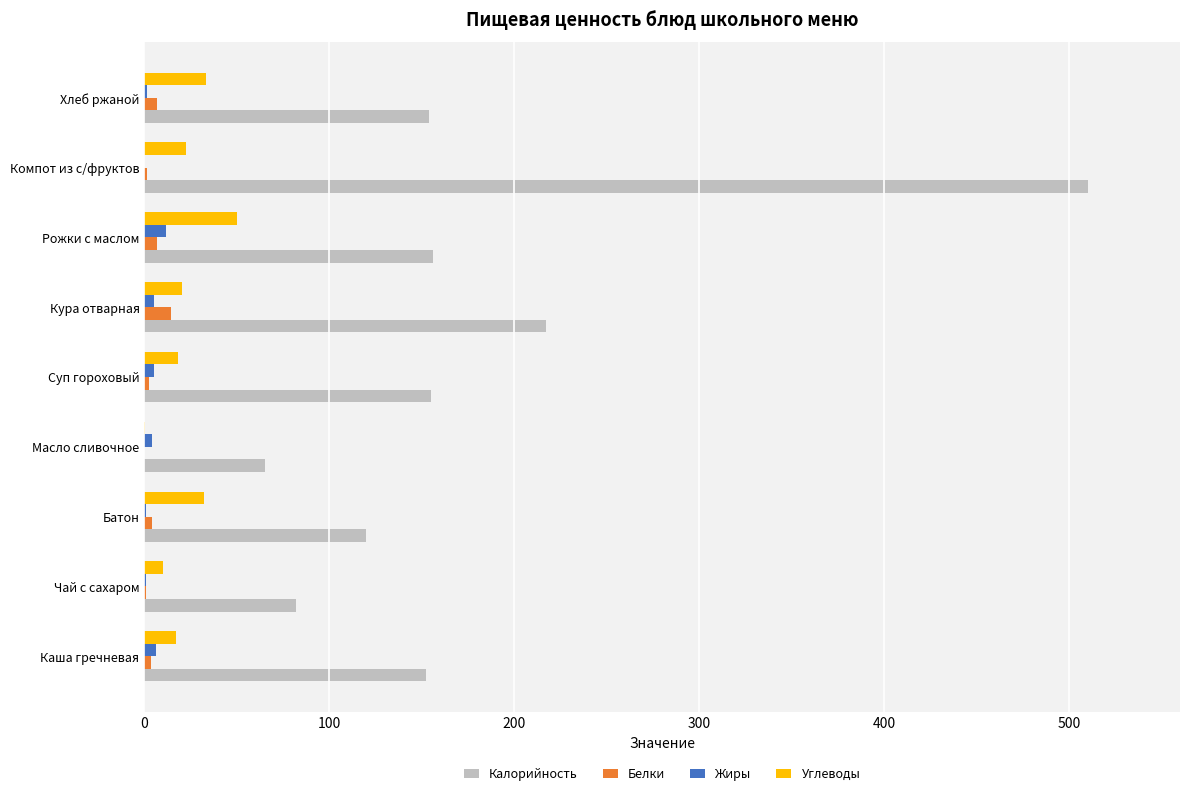

What are all the series names shown in the legend?

Калорийность, Белки, Жиры, Углеводы